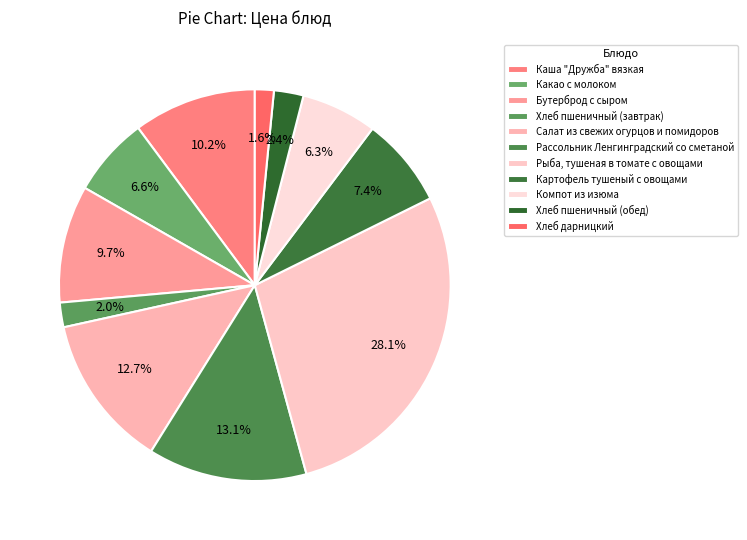

Does Хлеб дарницкий represent more than half of the total?

No